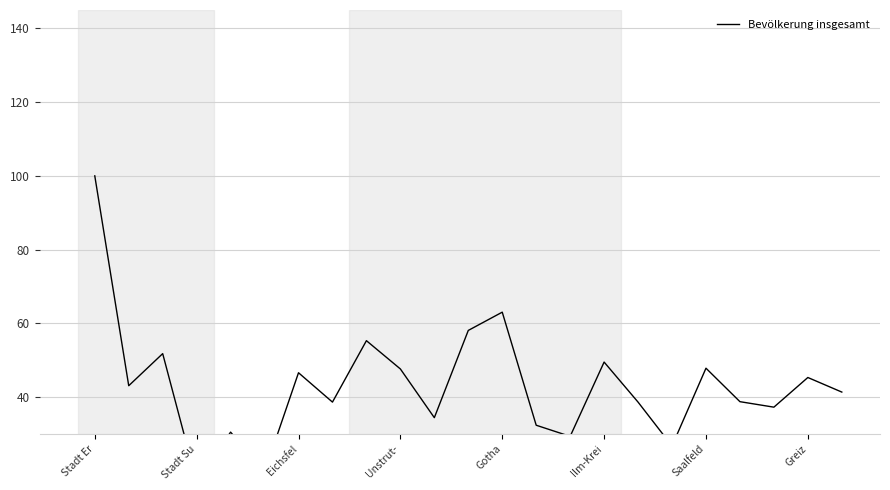

Is it true that the value at 16 is 55.1?

False